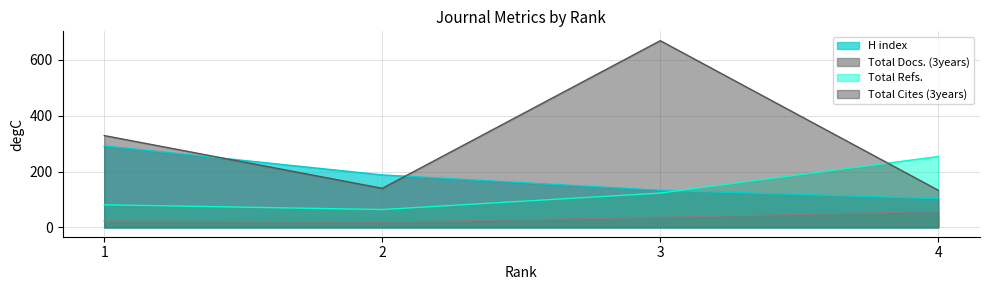

What is the difference between the maximum and second lowest values in the Total Refs. series?

173